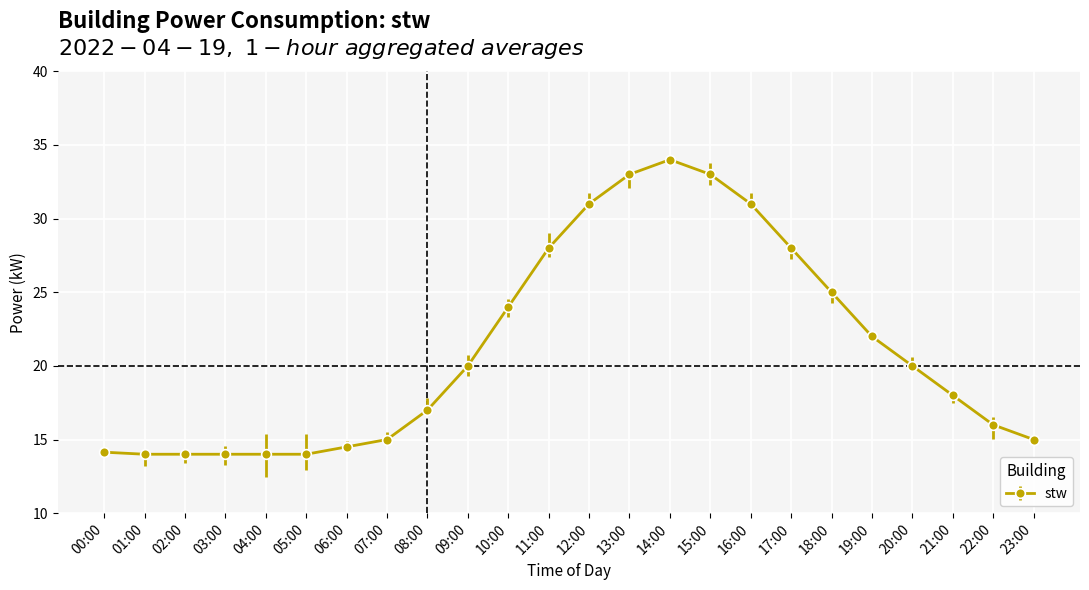

What is the value of the 20th point from the left?

22.0